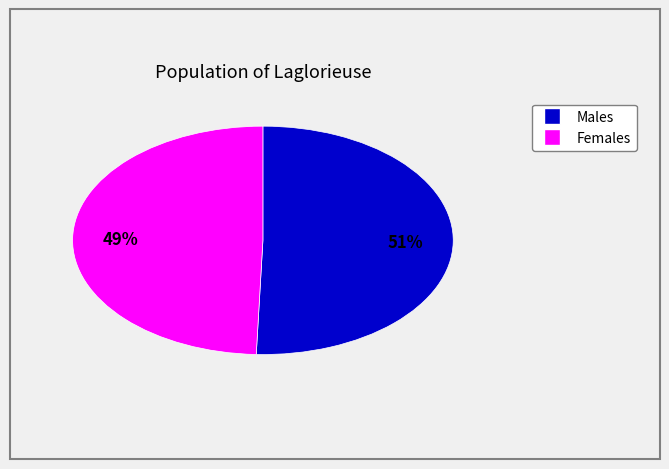

How many slices are in this pie chart?

2